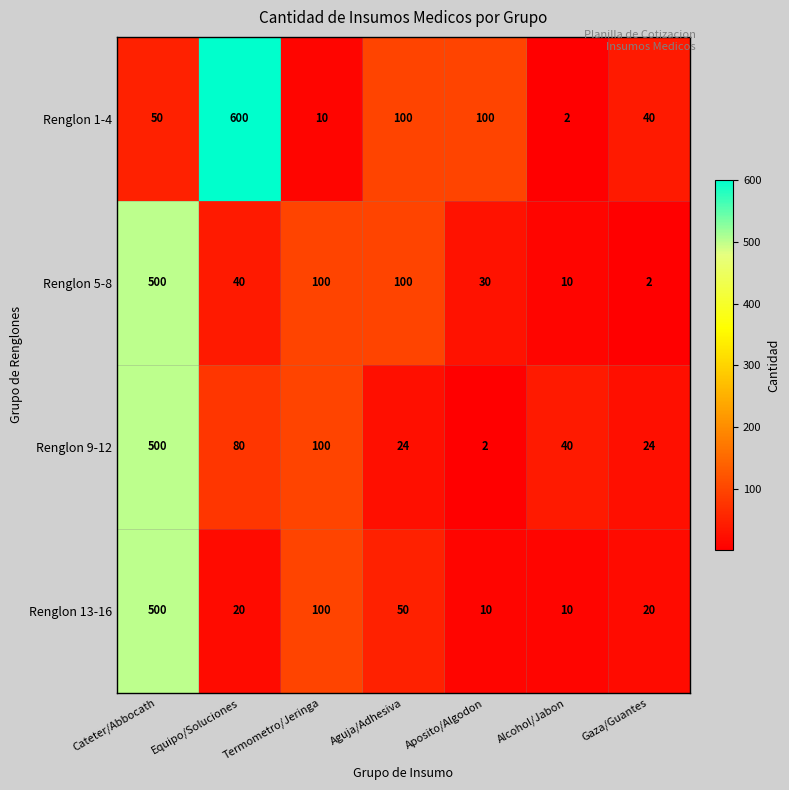

At which category does the chart reach its peak across all series?

Equipo/Soluciones